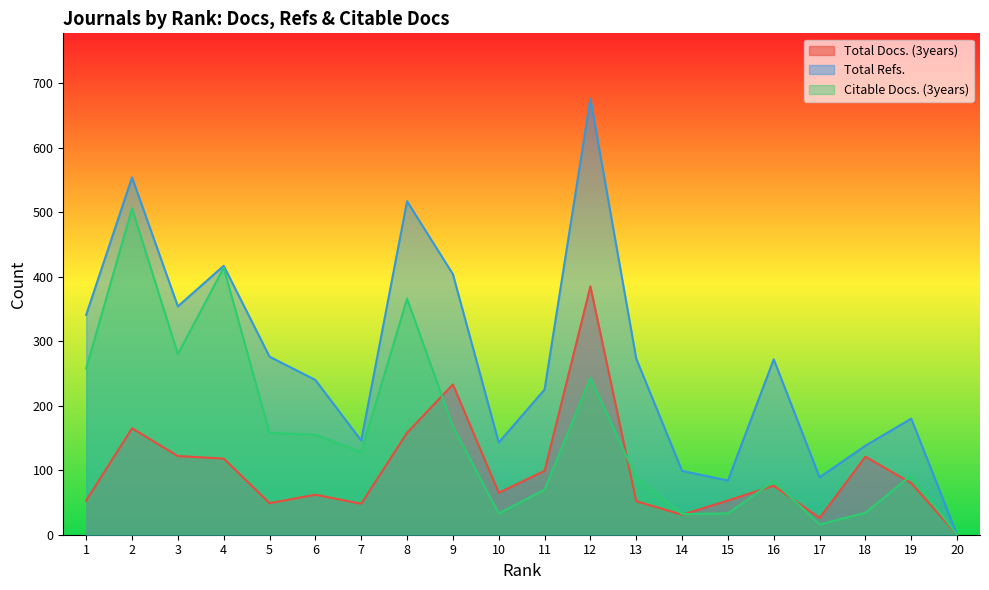

In Total Docs. (3years), how many points are lower than both neighbors (excluding endpoints)?

5